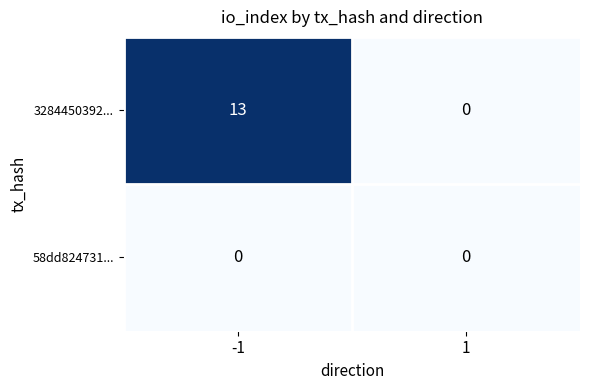

Between -1 and 1, which series saw the biggest shift?

3284450392...